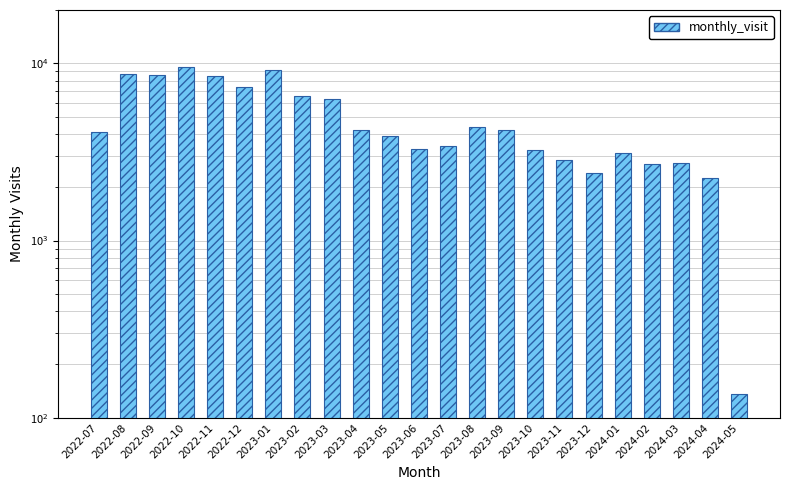

Does the chart contain stacked bars?

No